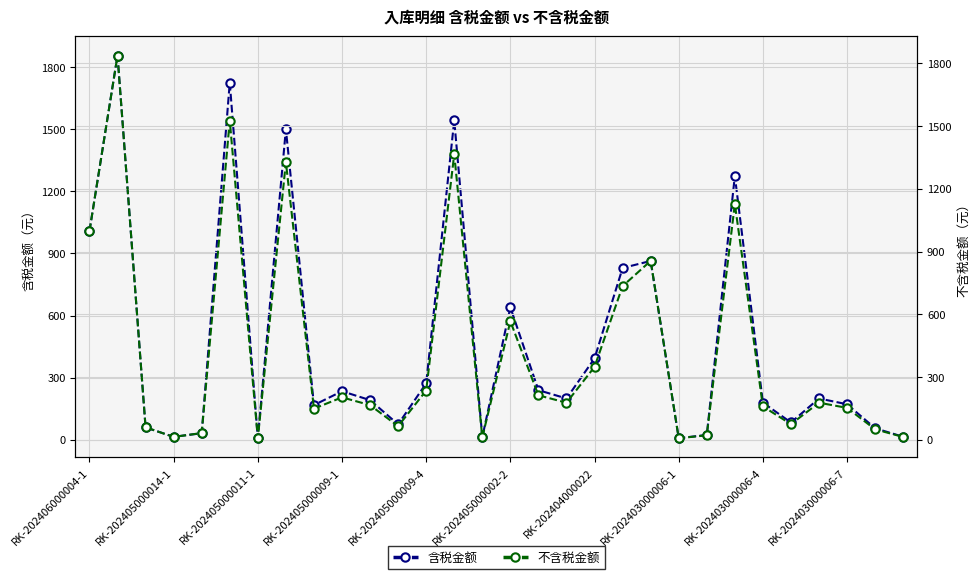

Where is 含税金额 nearest to the value 932?

20